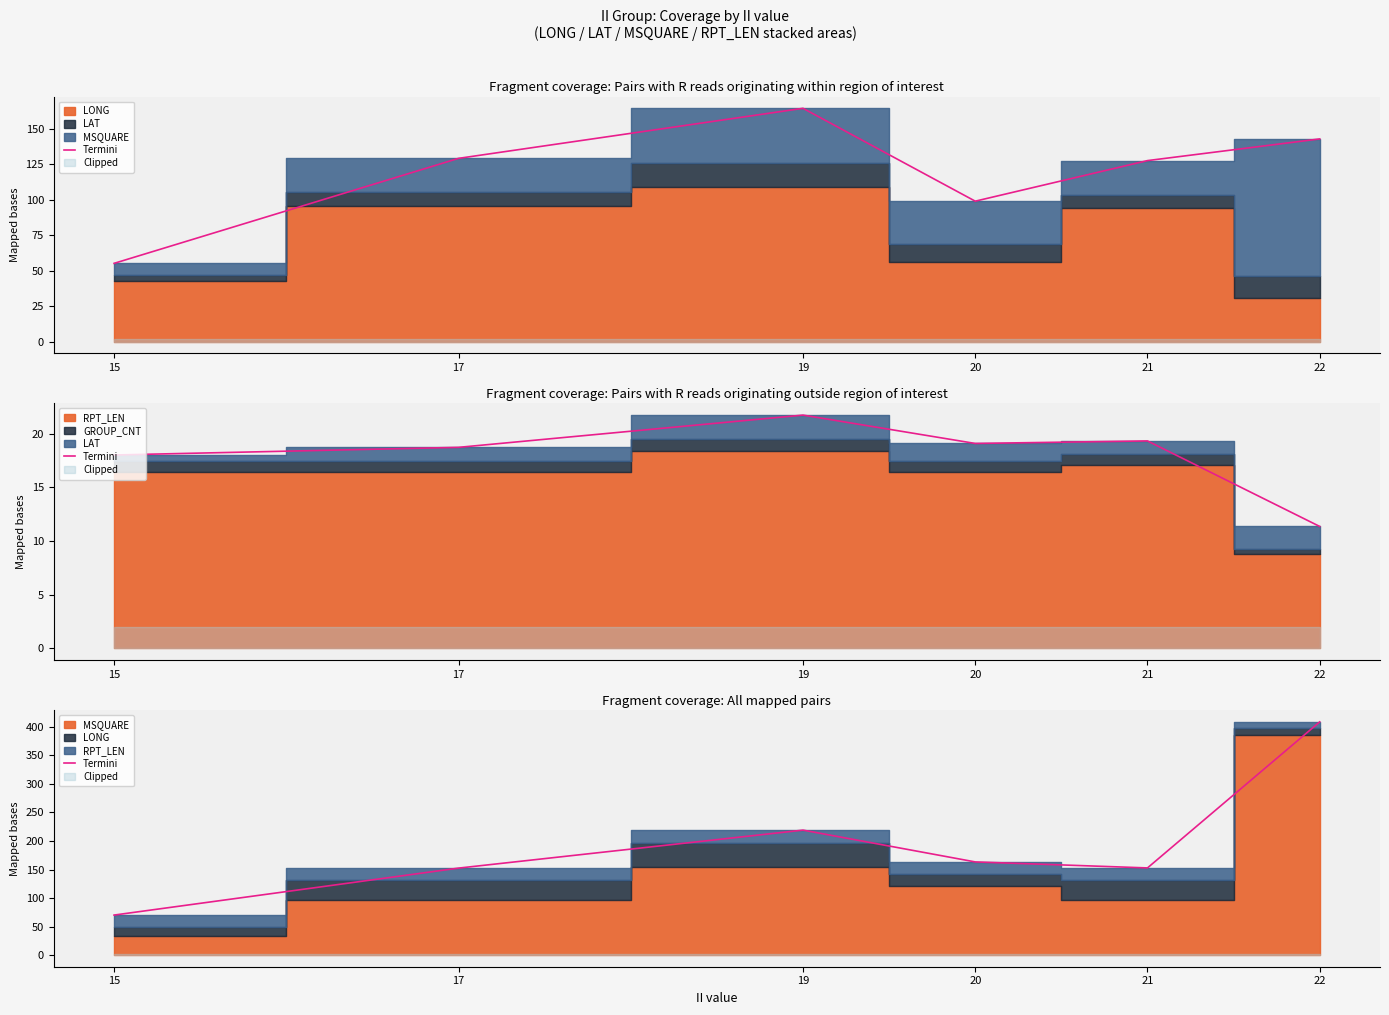

At which category does the chart reach its peak across all series?

22